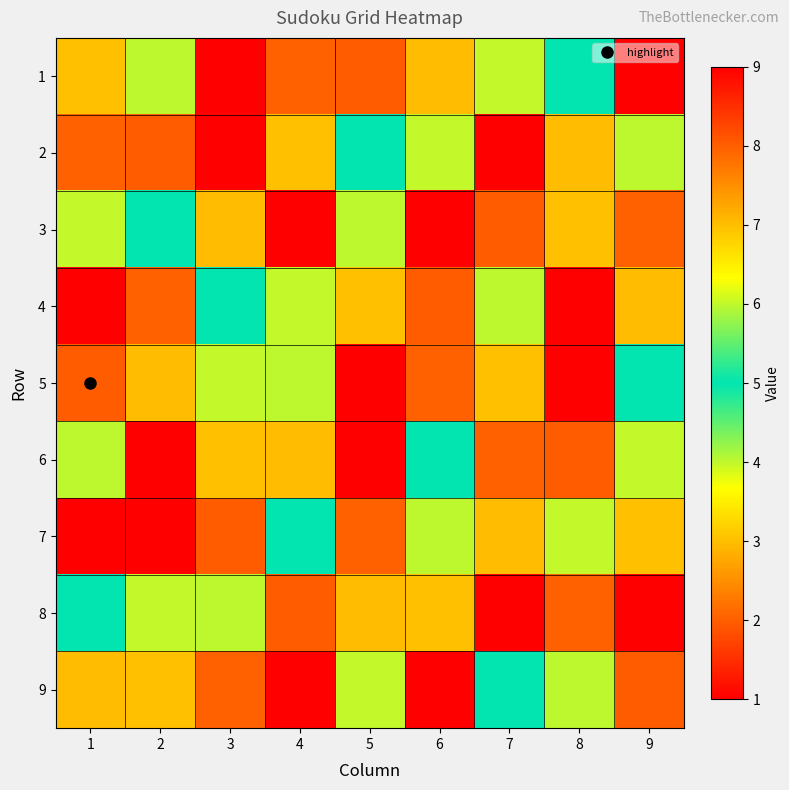

What is the total value across all series at 3?

45